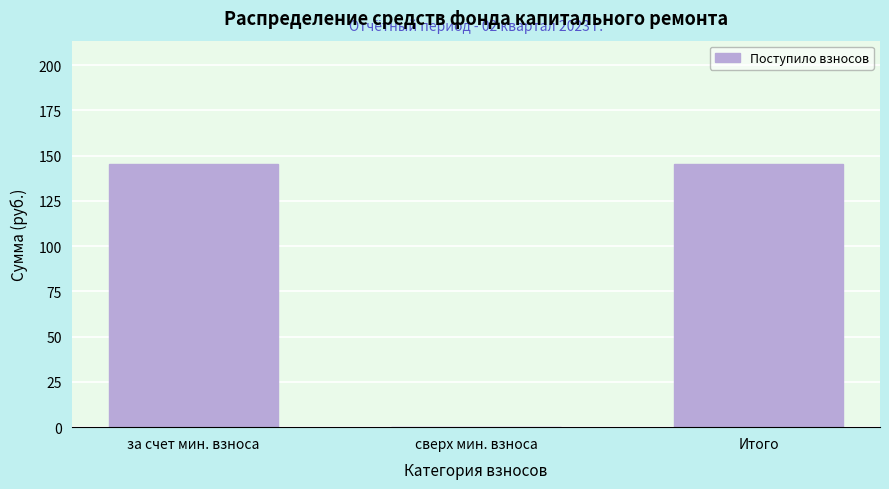

Is it true that the value at Итого is 145.4?

True